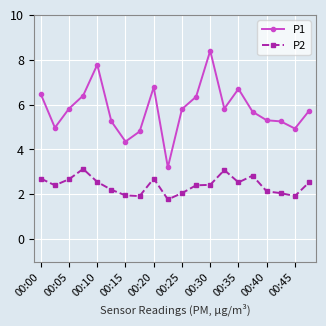

True or false: P2 and P1 intersect in this chart.

False